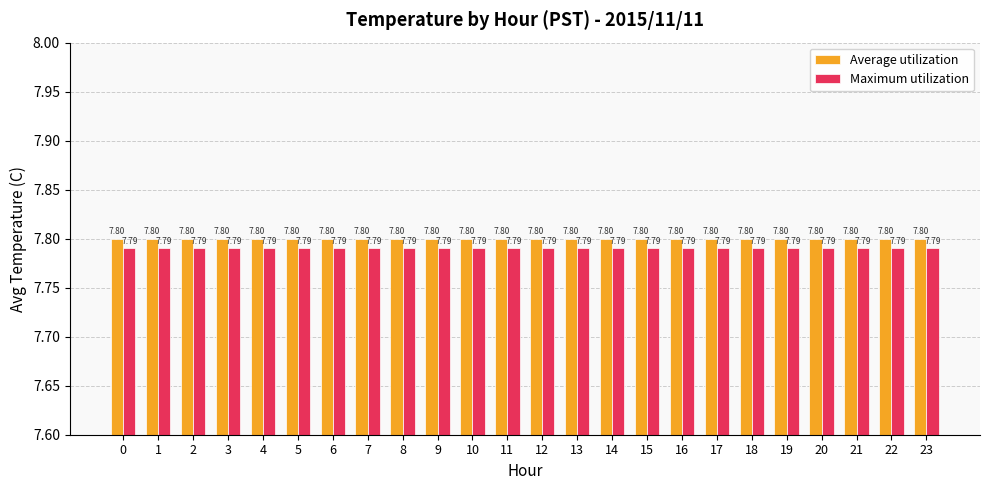

Reading left to right, what are all the values shown in this chart?

Average utilization: 0=7.8	1=7.8	2=7.8	3=7.8	4=7.8	5=7.8	6=7.8	7=7.8	8=7.8	9=7.8	10=7.8	11=7.8	12=7.8	13=7.8	14=7.8	15=7.8	16=7.8	17=7.8	18=7.8	19=7.8	20=7.8	21=7.8	22=7.8	23=7.8
Maximum utilization: 0=7.8	1=7.8	2=7.8	3=7.8	4=7.8	5=7.8	6=7.8	7=7.8	8=7.8	9=7.8	10=7.8	11=7.8	12=7.8	13=7.8	14=7.8	15=7.8	16=7.8	17=7.8	18=7.8	19=7.8	20=7.8	21=7.8	22=7.8	23=7.8